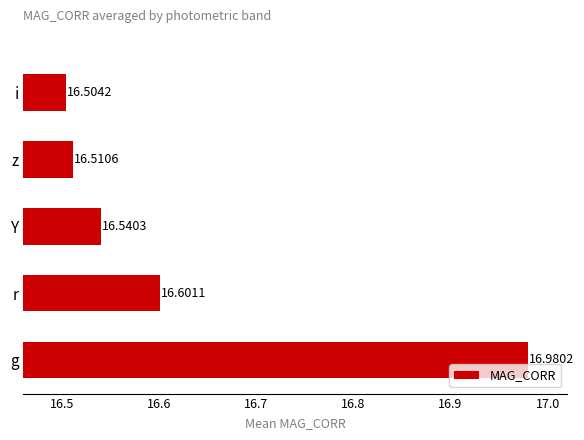

What is the average value?

16.6